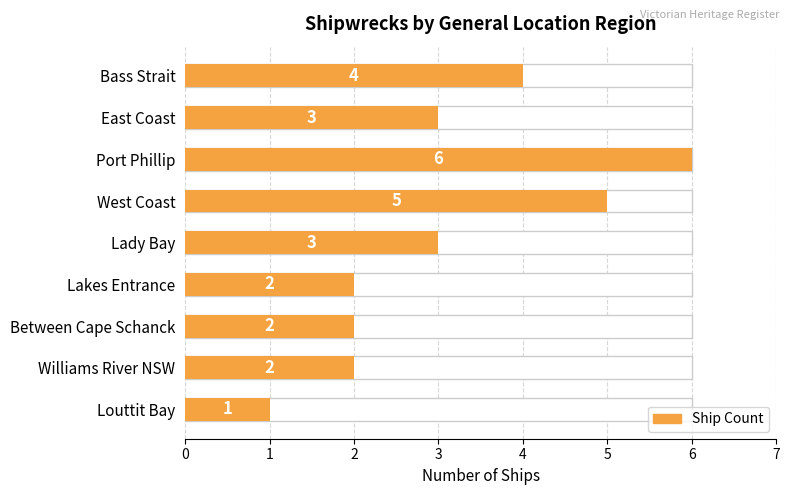

How many groups of bars are there?

9